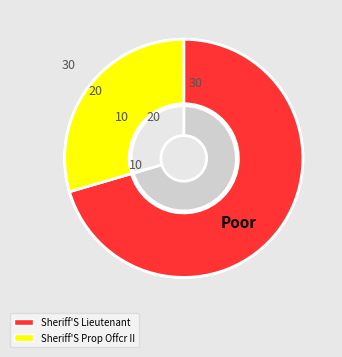

Between Sheriff'S Prop Offcr II and Sheriff'S Lieutenant, which is larger?

Sheriff'S Lieutenant